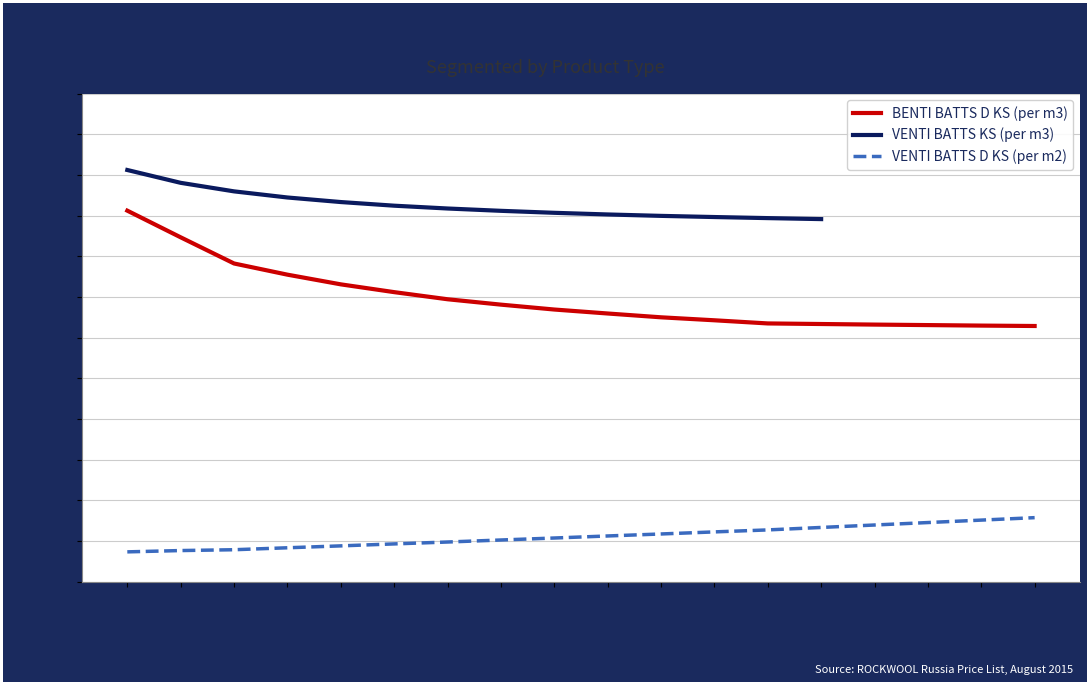

What is the difference between the second highest and second lowest values in the ВENTI BATTS D KS (per m3) series?

1085.2